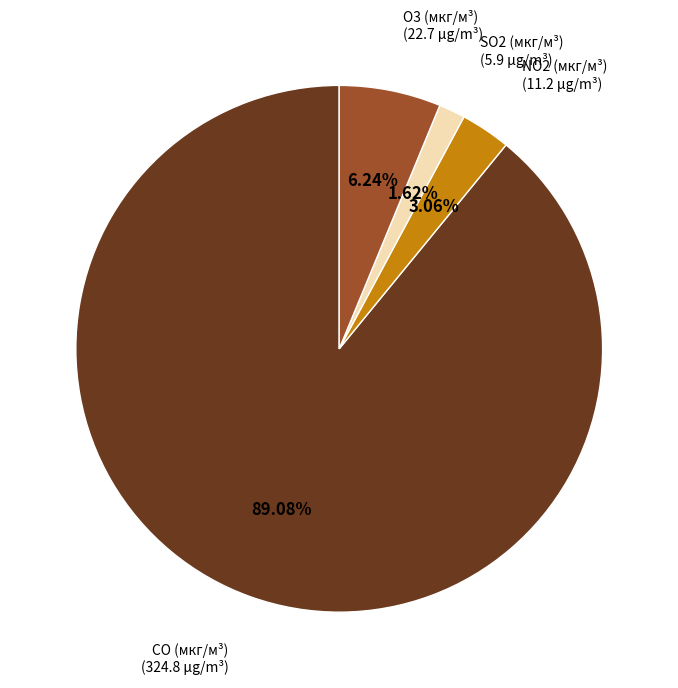

Does any single category account for the majority?

Yes